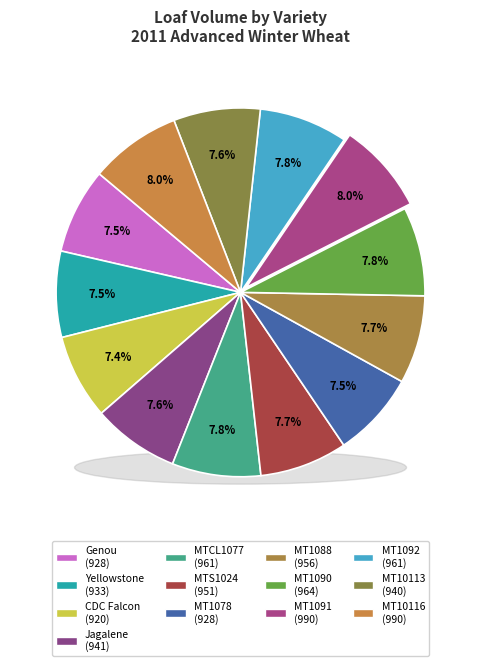

To the nearest percent, what percentage of the pie is Yellowstone?

8%